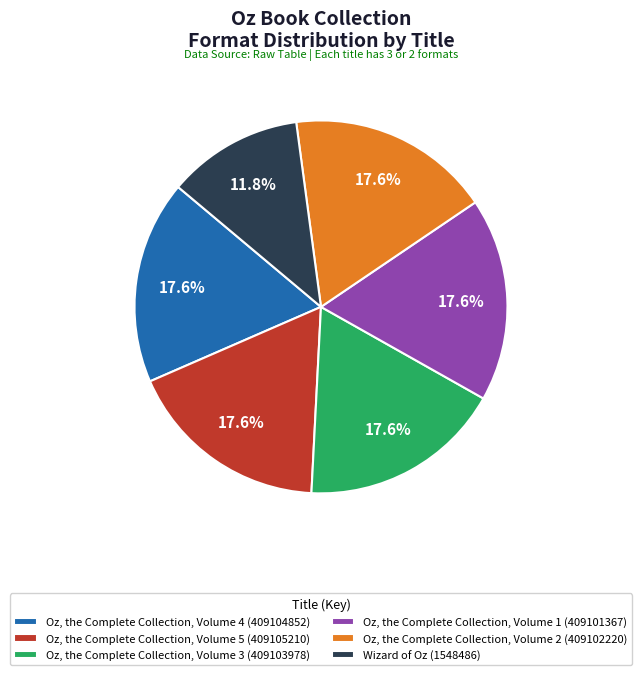

Is Oz, the Complete Collection, Volume 2 the majority of the pie?

No